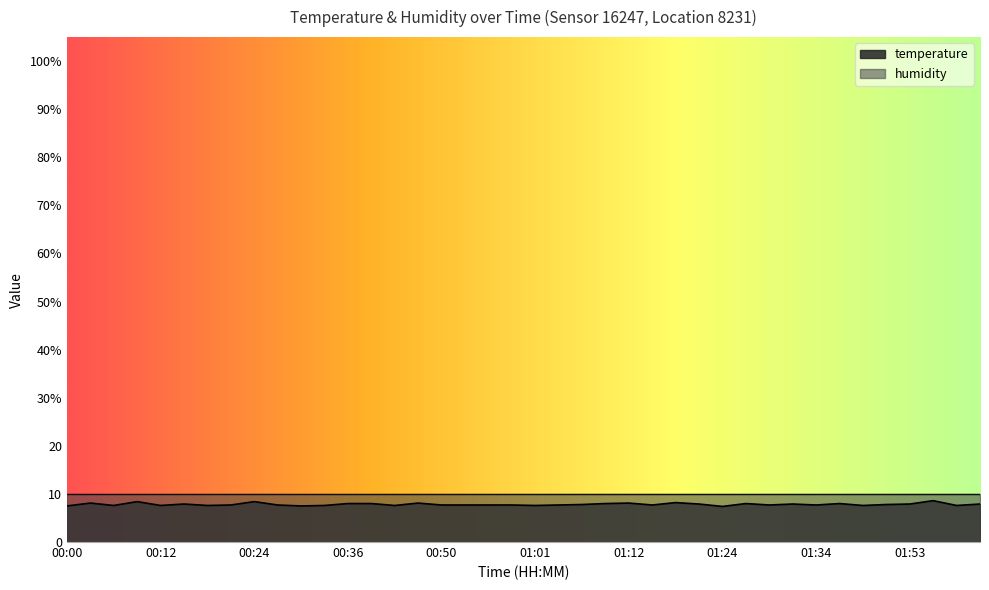

True or false: the data shows 7.9 at 01:32.

True